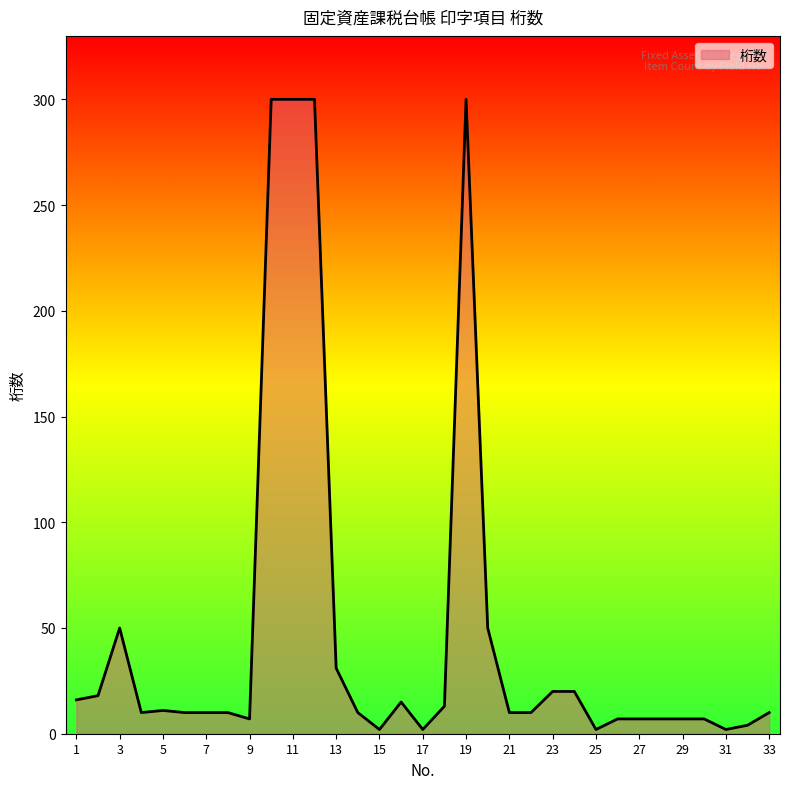

What is the difference between the maximum and minimum values?

298